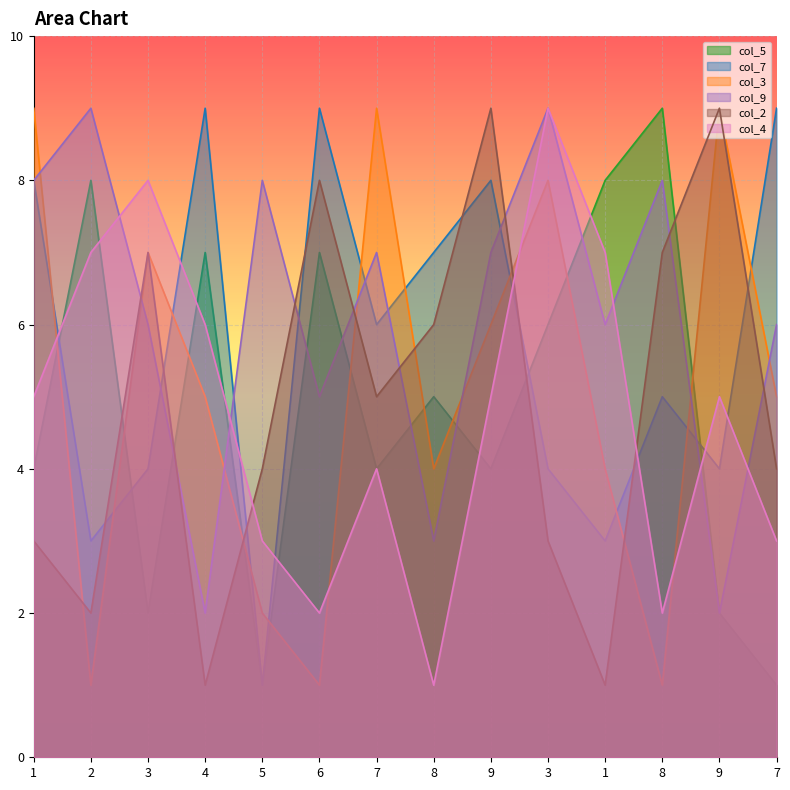

Does the chart display data point markers on the line(s)?

No